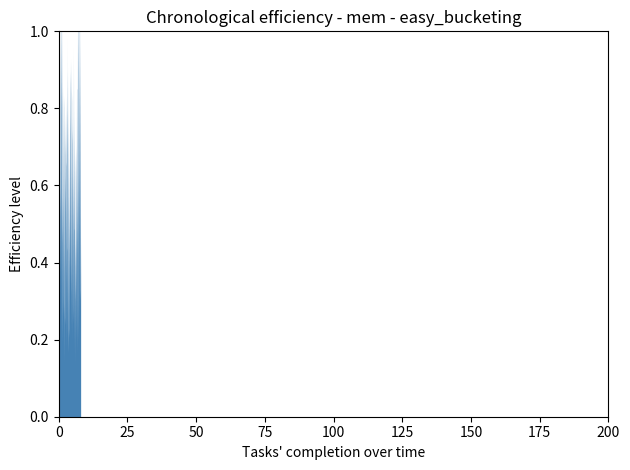

At which category is the sum across all series the highest?

7